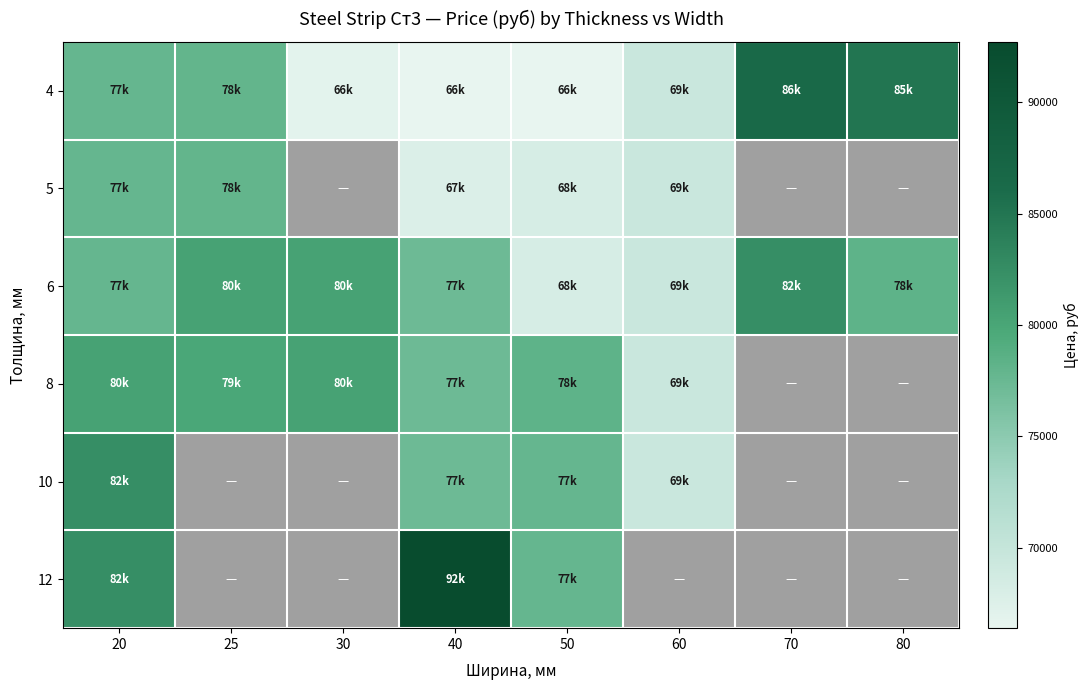

How many data points does each series have?

8